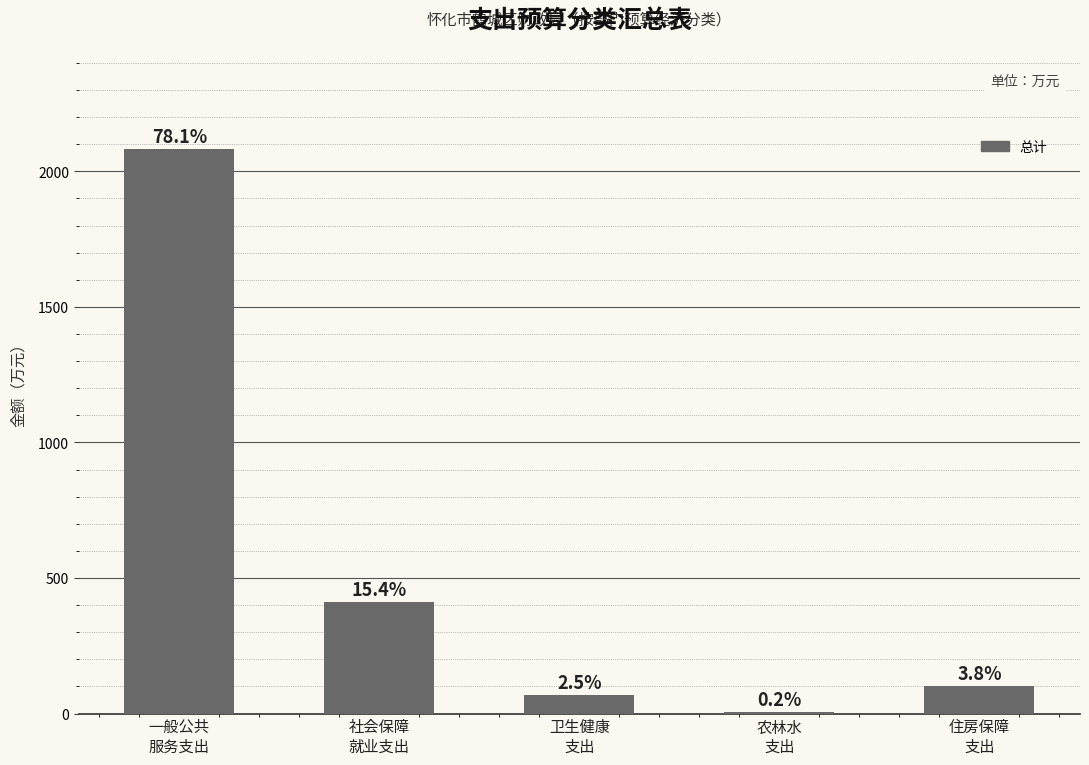

What value does the data have at 卫生健康
支出?

66.7